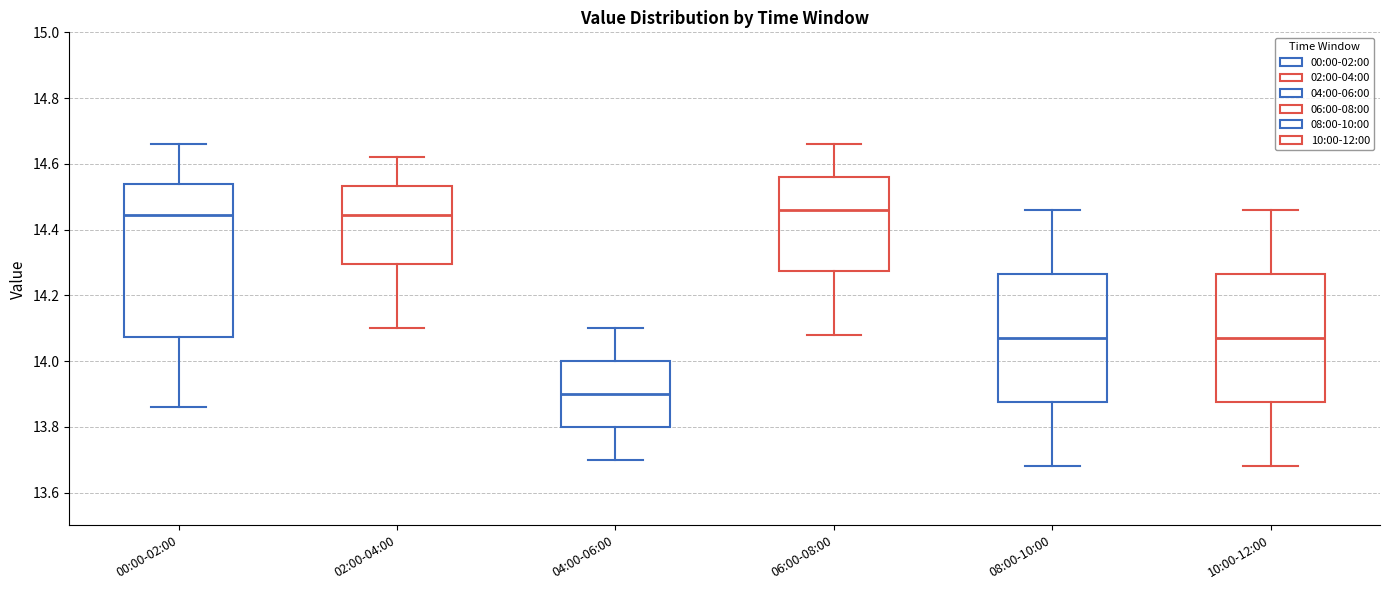

Where is the lower edge of the box for 02:00-04:00 on the y-axis? The values are not printed on the chart, so give them approximately, as read against the axis.

14.30